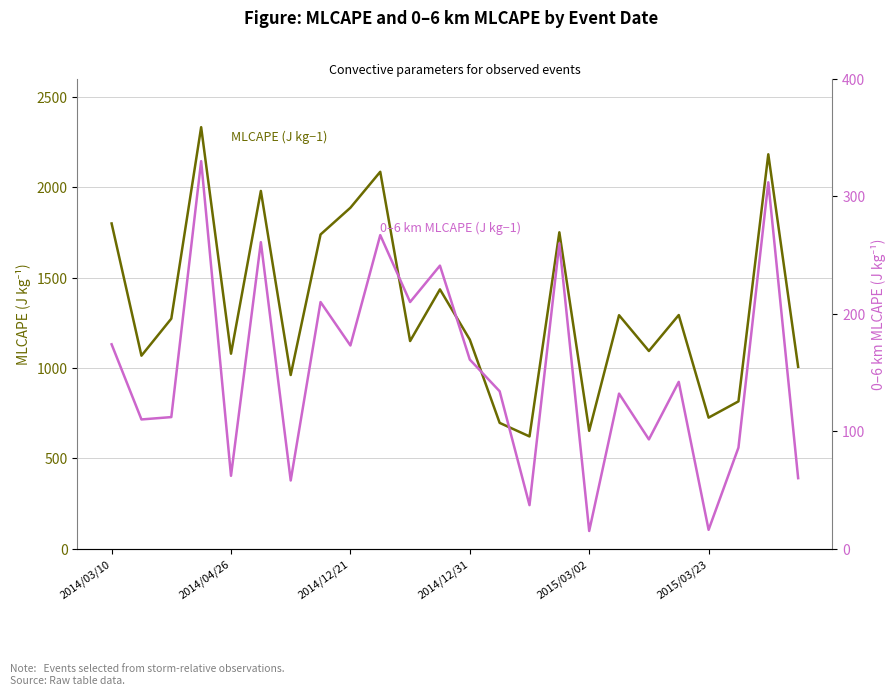

Between 10 and 16, which is larger?

10